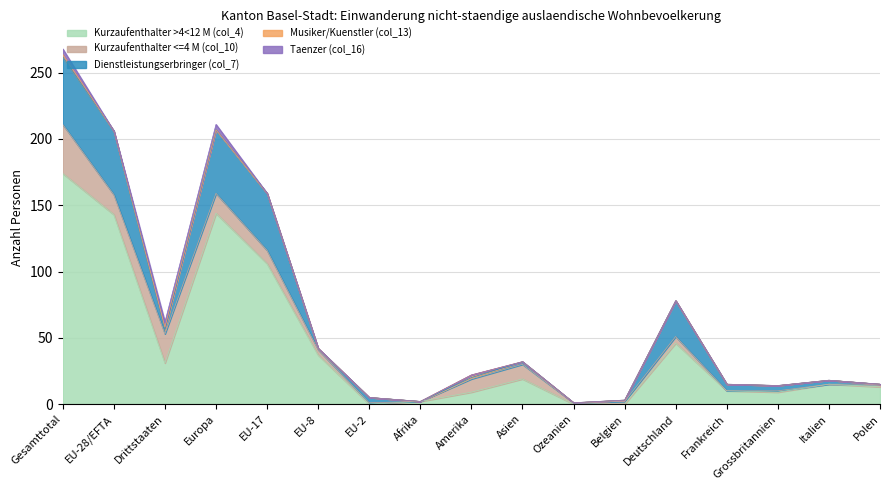

True or false: Musiker/Kuenstler (col_13) and Taenzer (col_16) cross at least once.

False